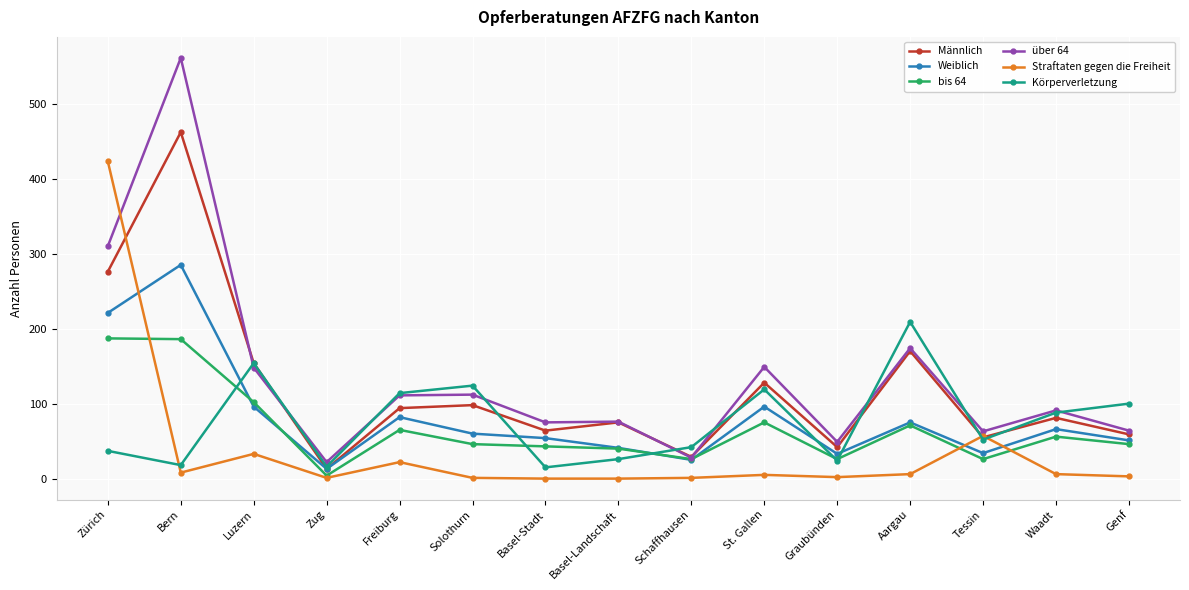

What is the total value across all series at Basel-Stadt?

257